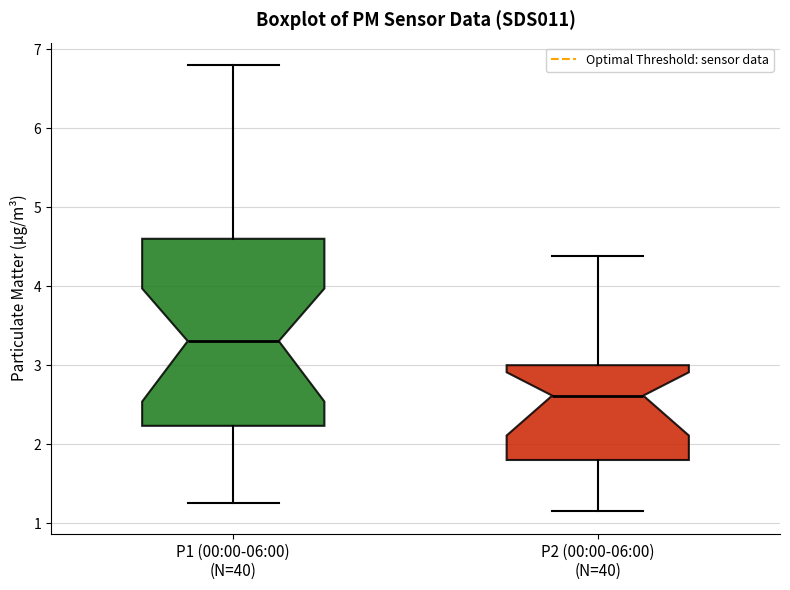

Reading left to right, transcribe this box plot: for each box, give where its median line is, the range the box spans, and where its two whiskers end, as read against the y-axis. The values are not printed on the chart, so give them approximately, as read against the axis.

P1 (00:00-06:00) (N=40): median 3.3, box 2.2 to 4.6, whiskers 1.3 to 6.8
P2 (00:00-06:00) (N=40): median 2.6, box 1.8 to 3.0, whiskers 1.2 to 4.4